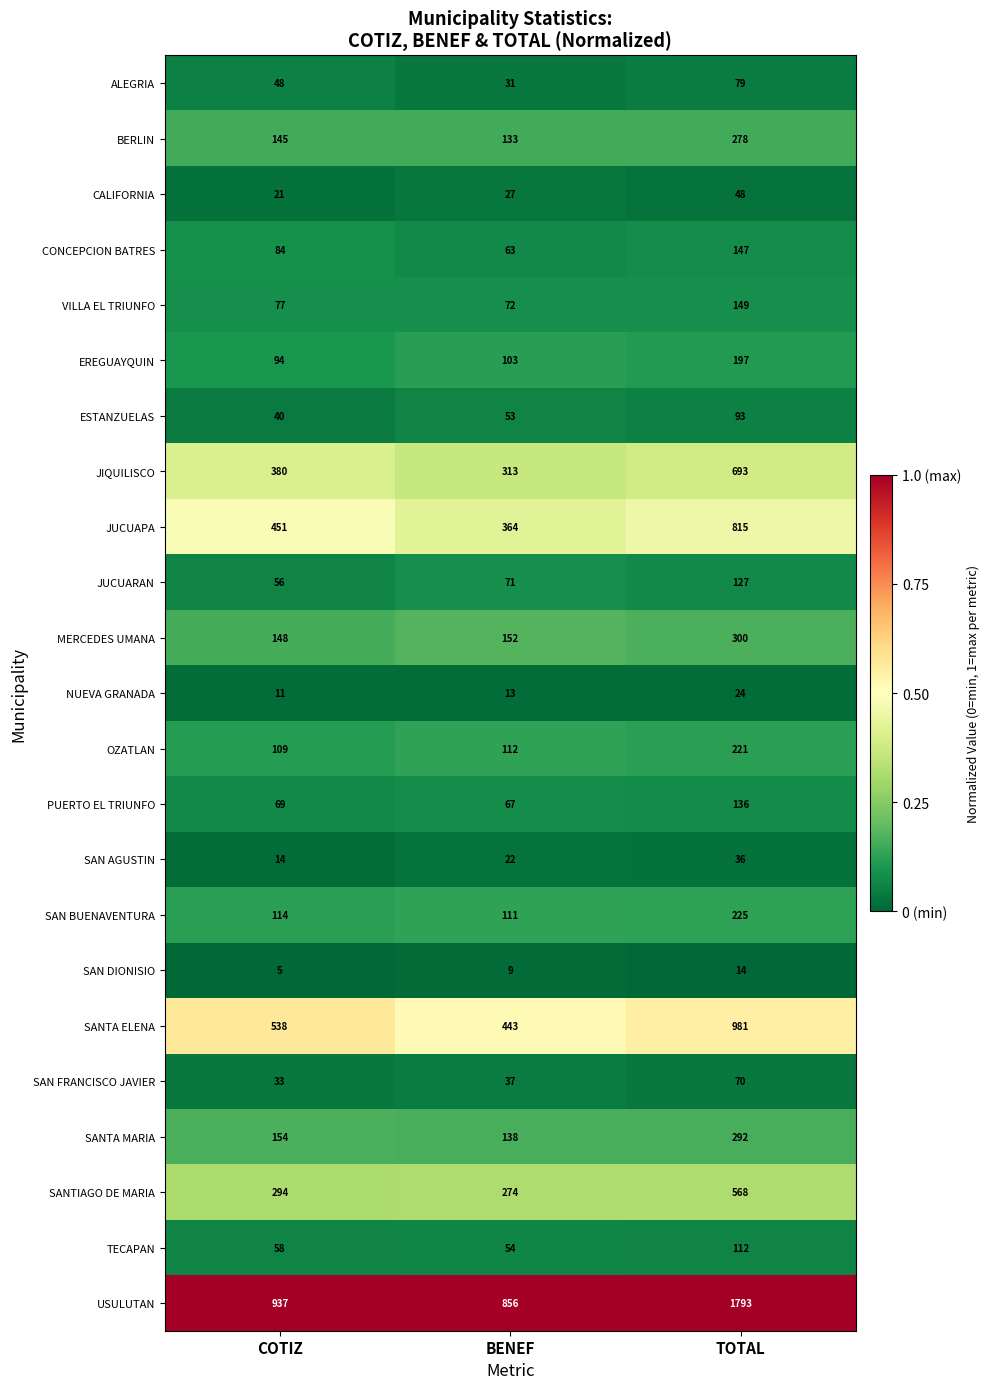

Is it true that CALIFORNIA equals 48 at TOTAL?

True